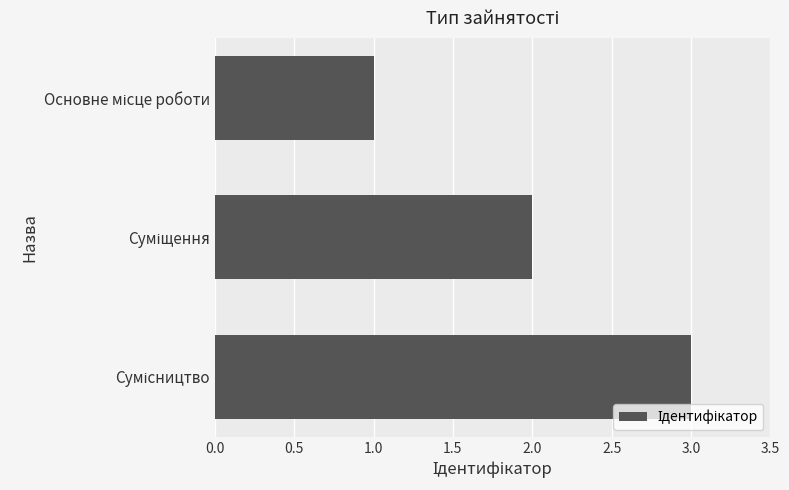

What is the sum of all values?

6